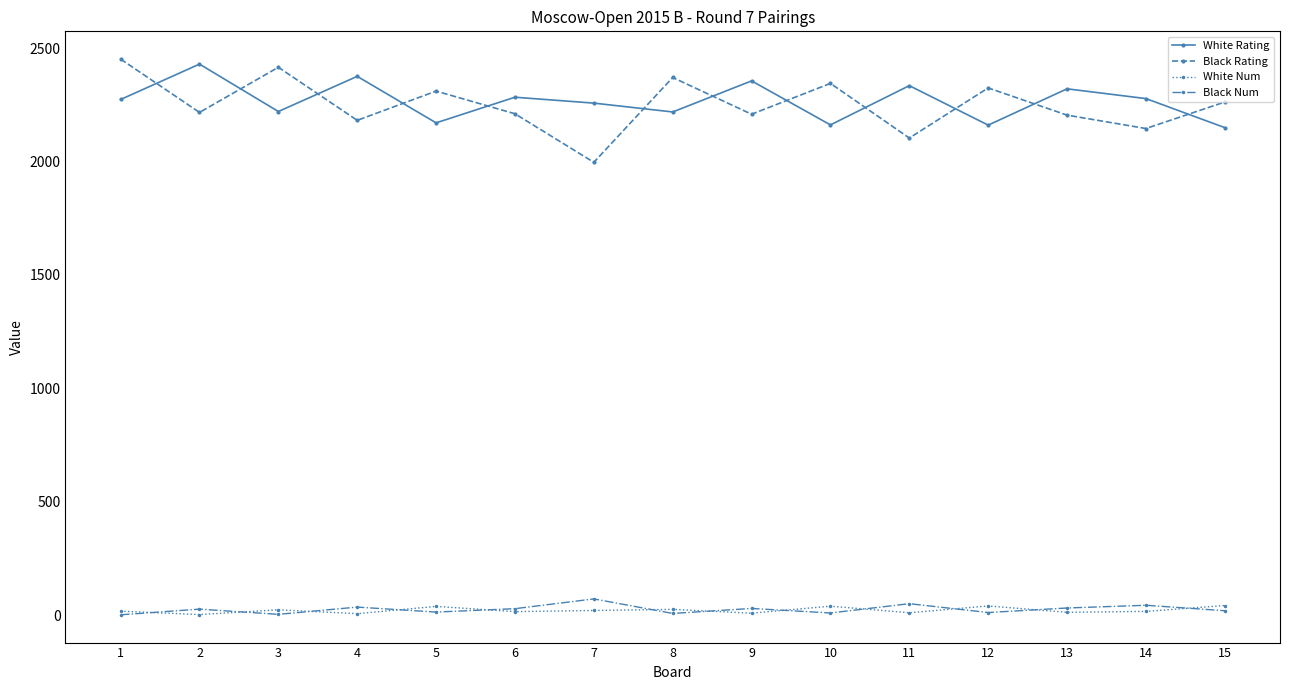

Does the chart display data point markers on the line(s)?

Yes